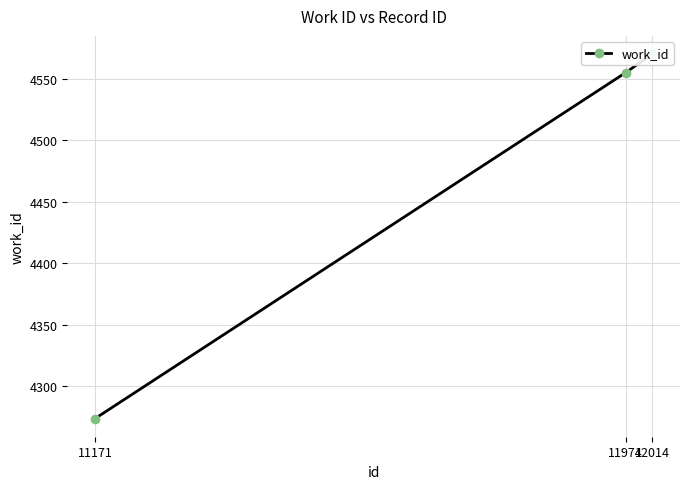

Reading left to right, what are all the values shown in this chart?

11171=4274	11974=4555	12014=4570